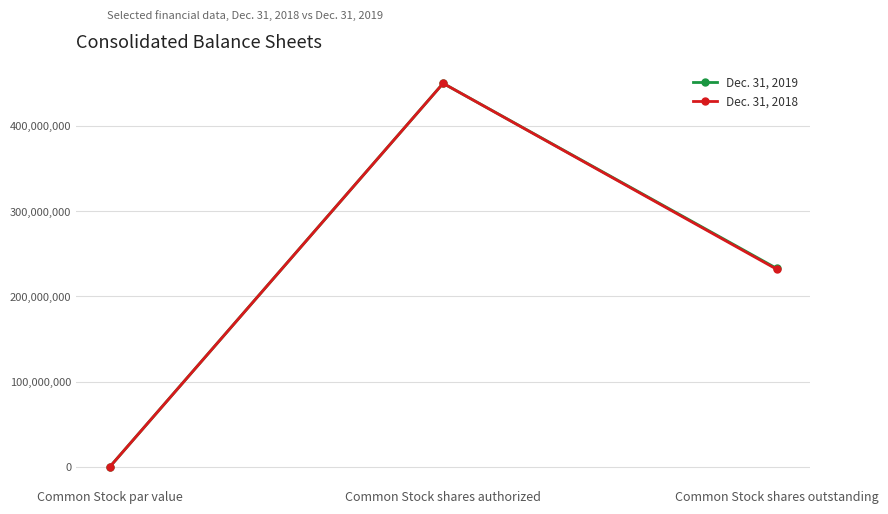

At which category is the sum across all series the highest?

Common Stock shares authorized